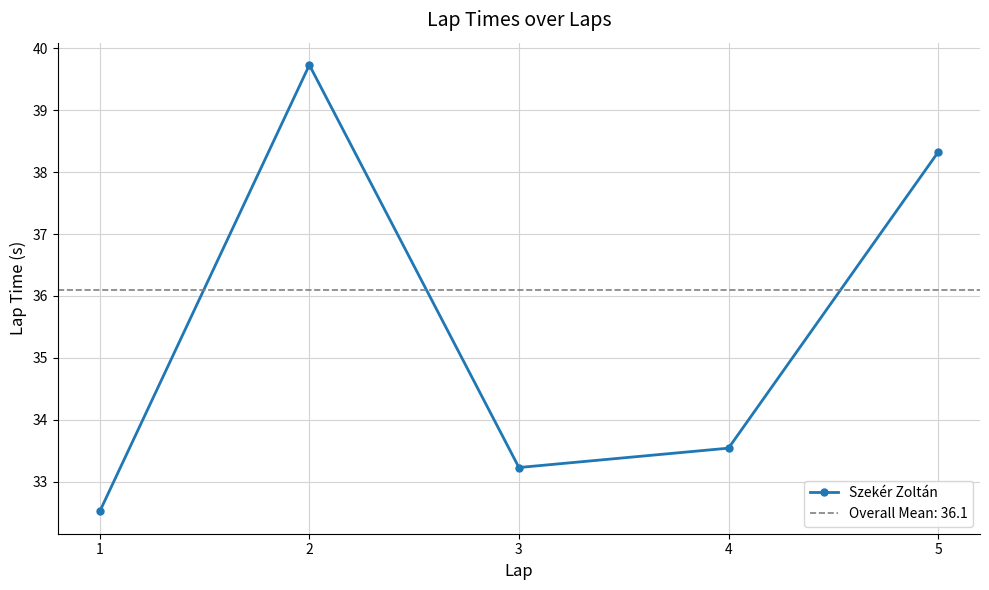

True or false: there are more than 1 points higher than both neighbors.

False